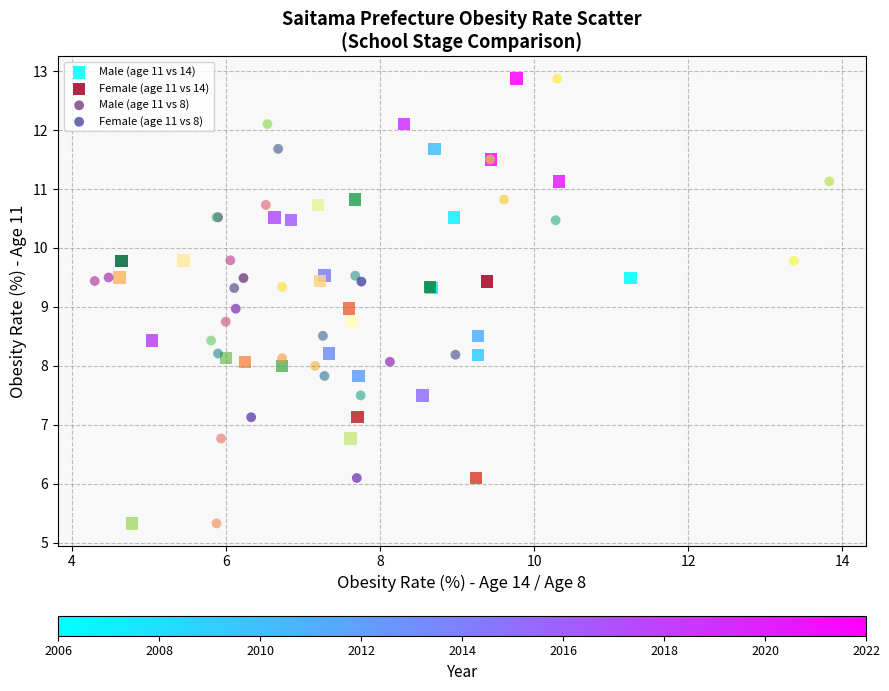

What are all the series names shown in the legend?

Male (age 11 vs 14), Female (age 11 vs 14), Male (age 11 vs 8), Female (age 11 vs 8)